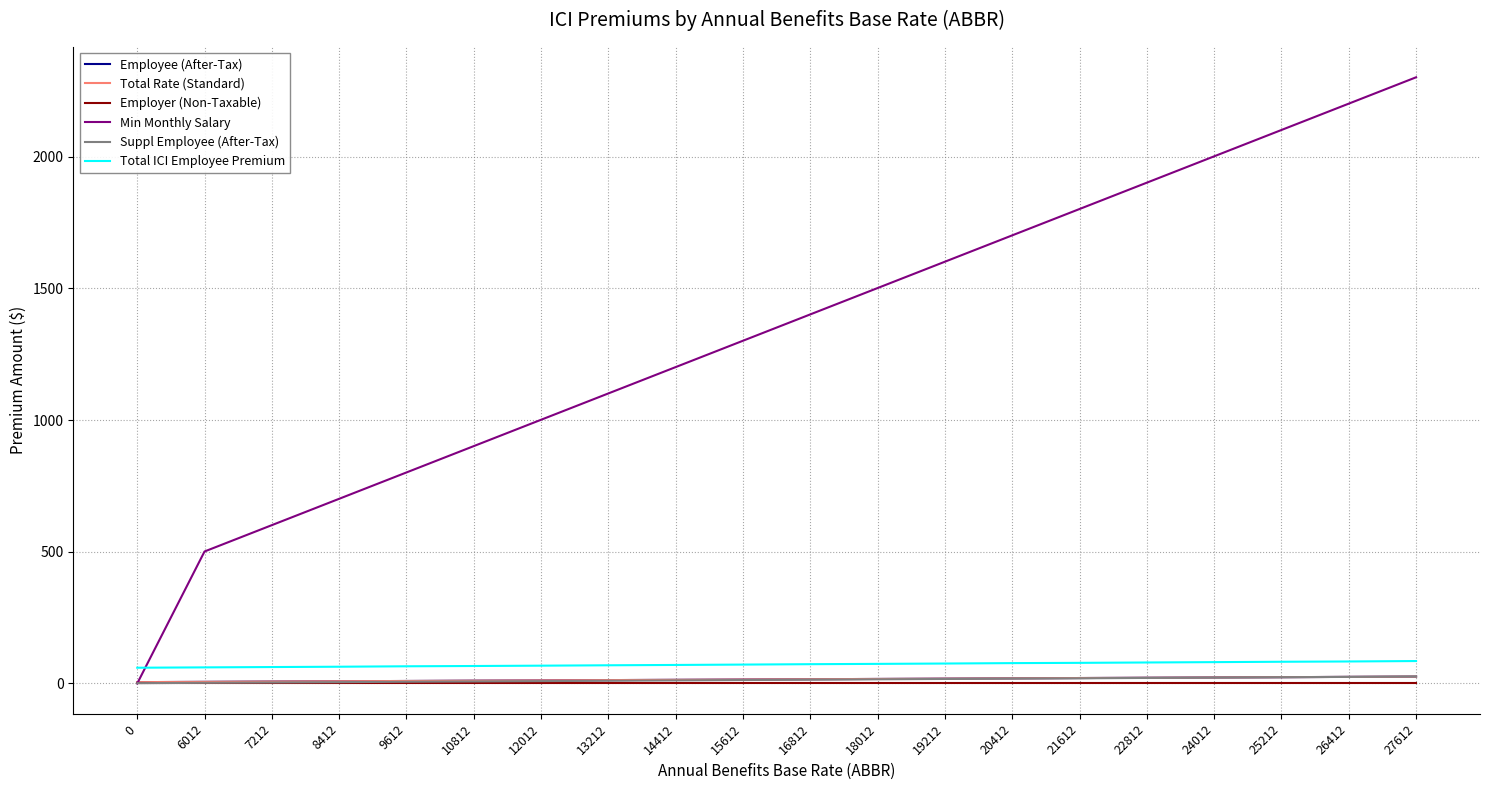

The value of Total ICI Employee Premium at 13212 is 46.5. True or false?

False